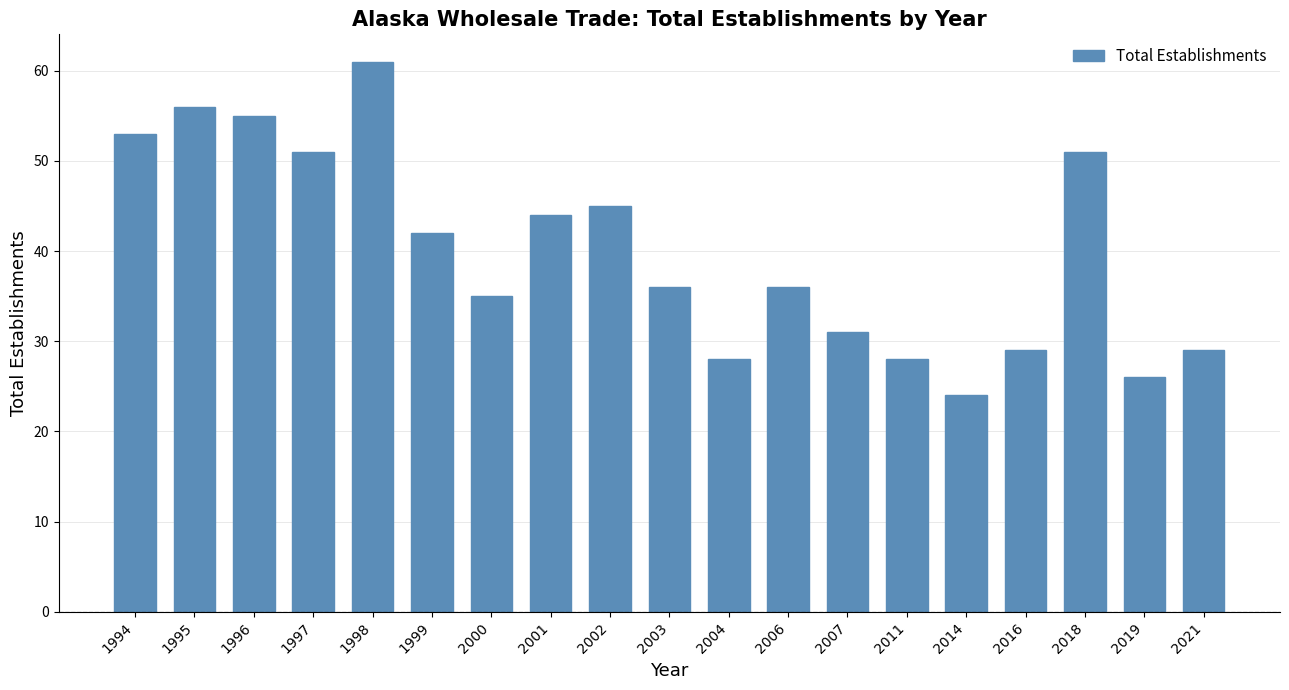

At which label is the value closest to 42?

1999